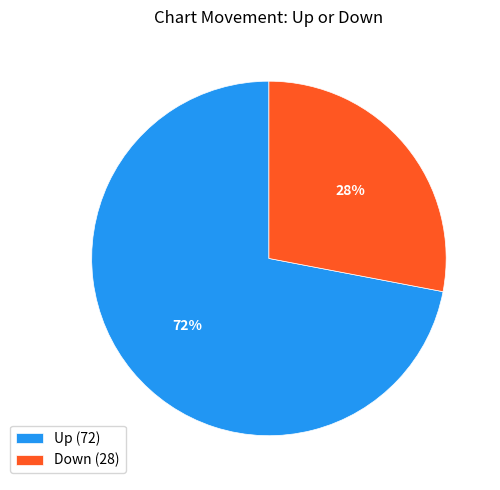

Between Down (28) and Up (72), which is larger?

Up (72)